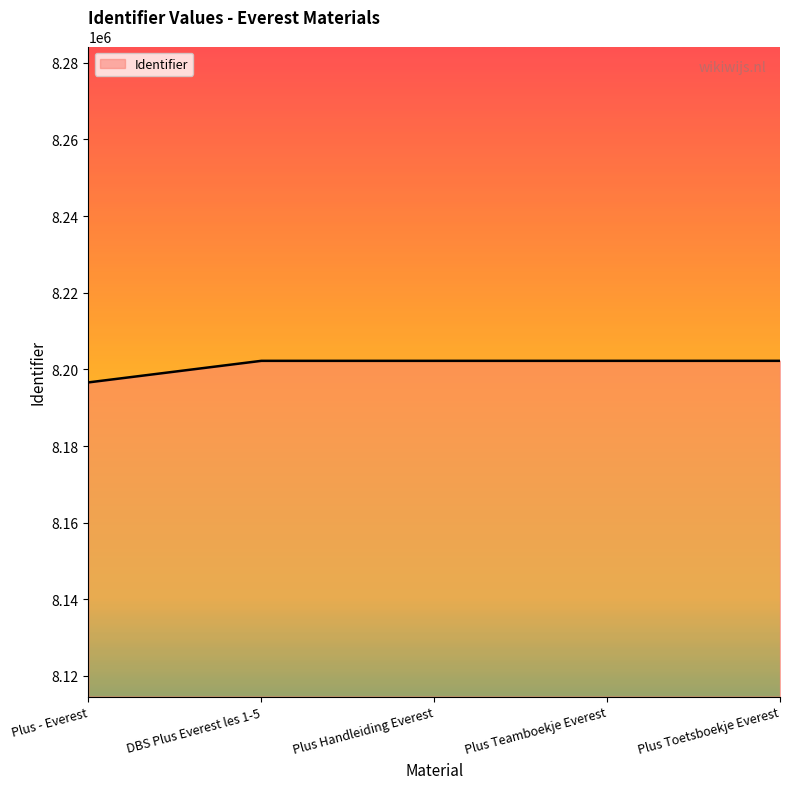

Read the value at DBS Plus Everest les 1-5.

8202240